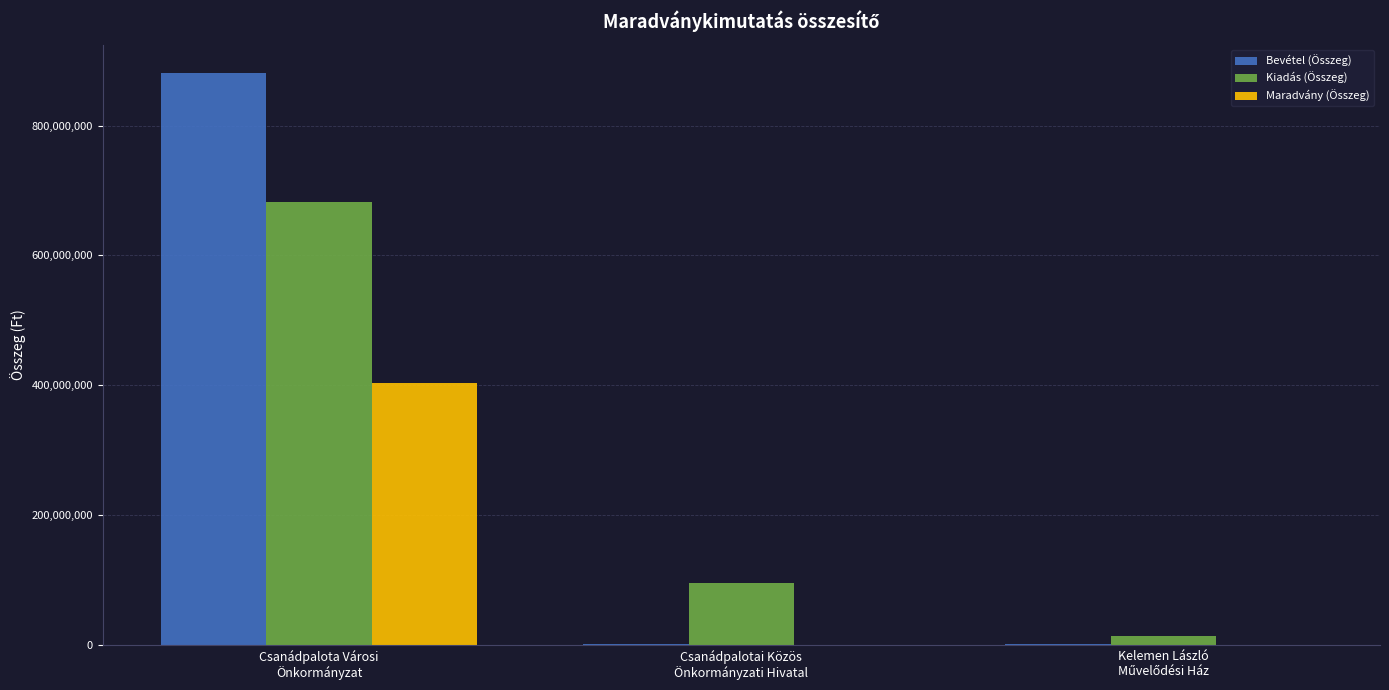

Is it true that Bevétel (Összeg) equals 1244295 at Csanádpalotai Közös
Önkormányzati Hivatal?

True